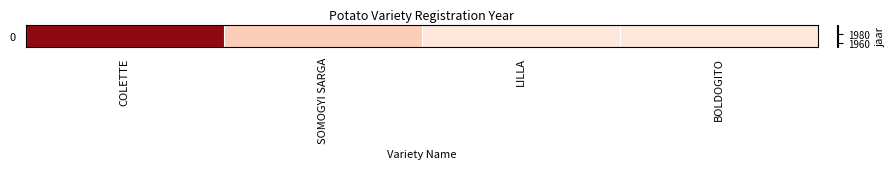

Which category has the highest value across all series?

COLETTE